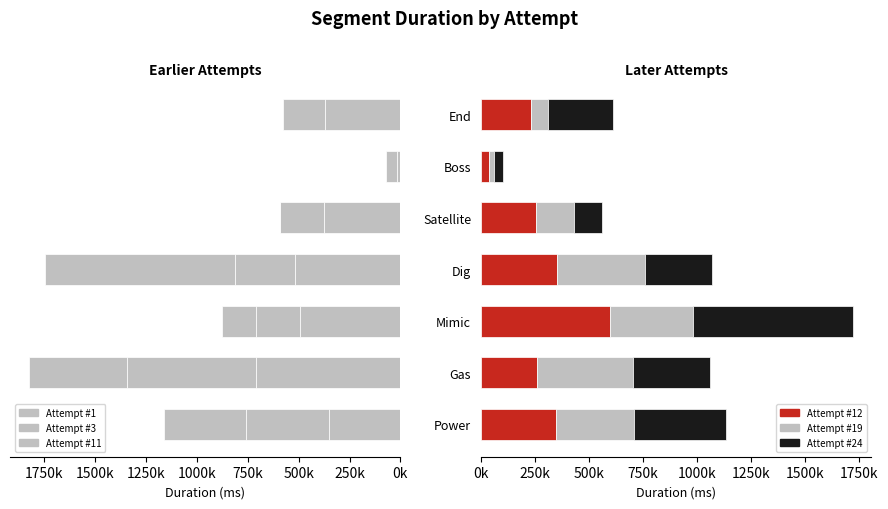

What position from the left is Dig?

4